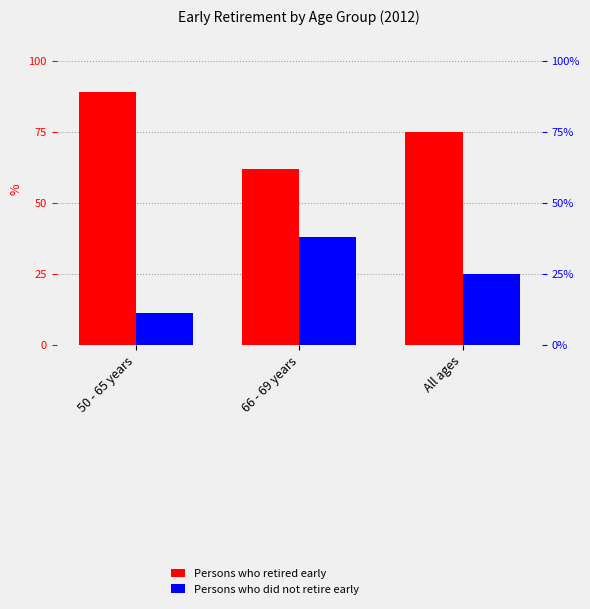

The value of Persons who did not retire early at 66 - 69 years is 21. True or false?

False